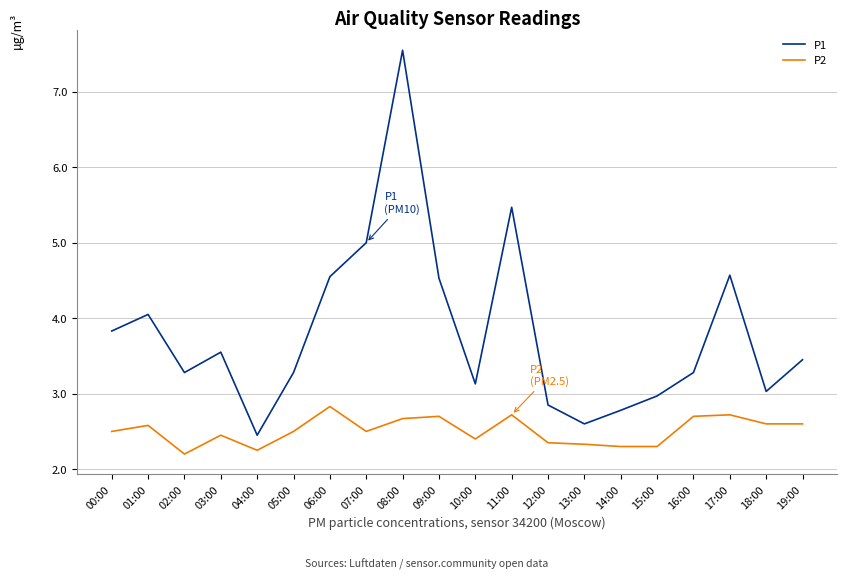

Rank the series by their average value, from highest to lowest.

P1, P2